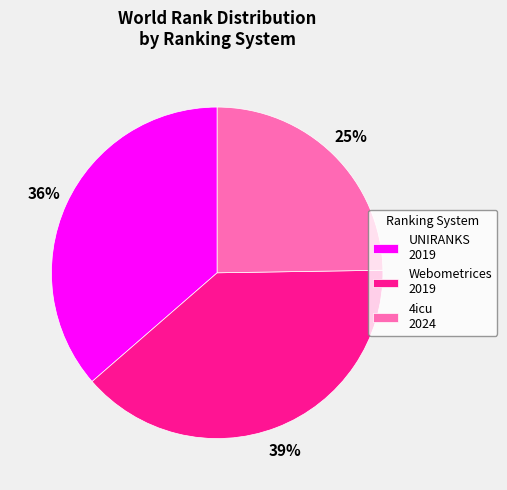

Rank the categories by value from lowest to highest.

4icu 2024, UNIRANKS 2019, Webometrices 2019